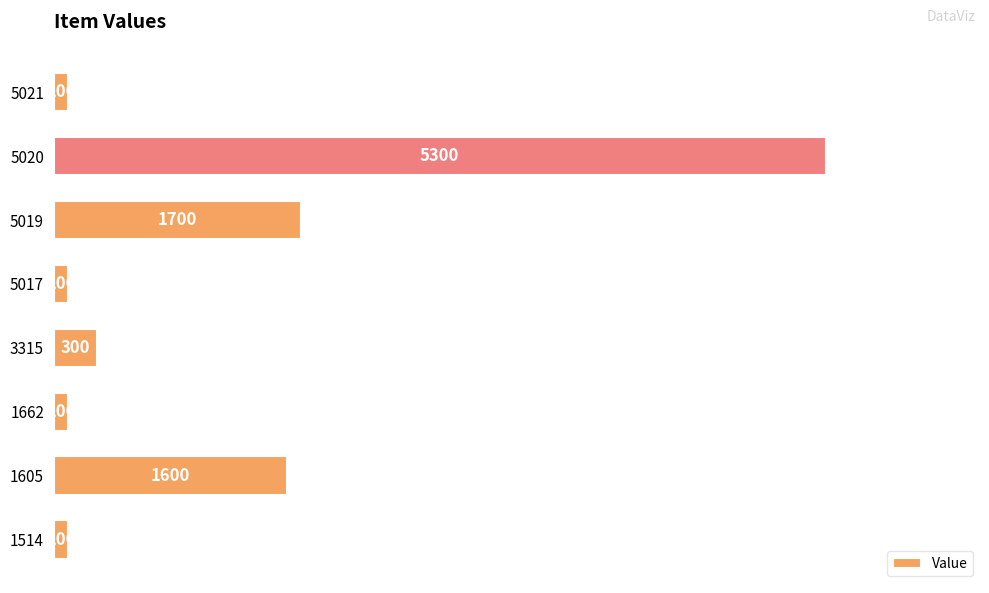

Reading top to bottom, transcribe all the data shown in this chart.

5021=100	5020=5300	5019=1700	5017=100	3315=300	1662=100	1605=1600	1514=100